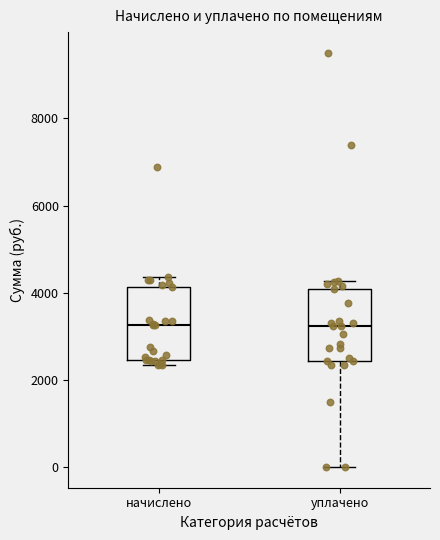

Reading left to right, read every box against the y-axis: the position of its median line, the range the box covers, and the ends of its whiskers. The values are not printed on the chart, so give them approximately, as read against the axis.

начислено: median 3200, box 2400 to 4200, whiskers 2400 (just below the box's lower edge) to 4400
уплачено: median 3200, box 2400 to 4000, whiskers 0 to 4200